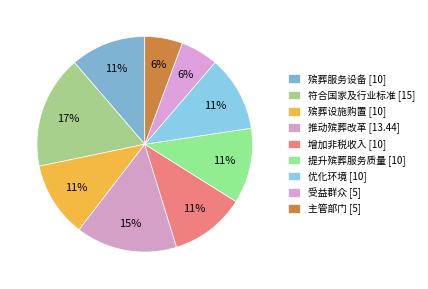

Is there a majority slice in this chart?

No